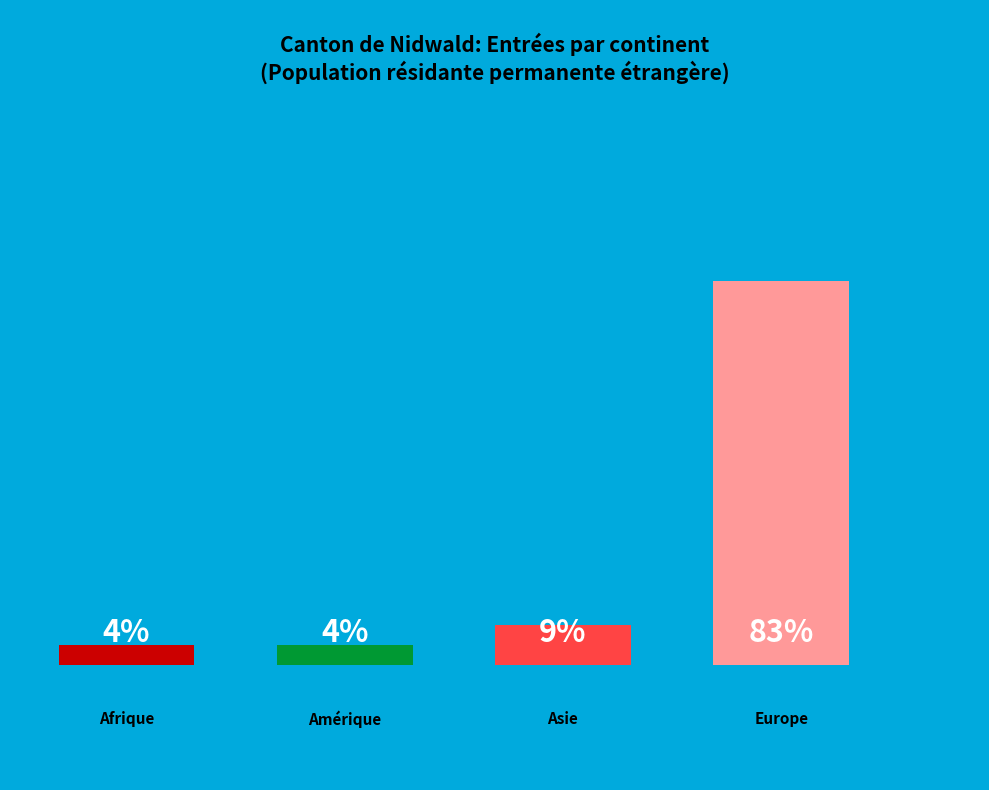

Is there a majority slice in this chart?

Yes